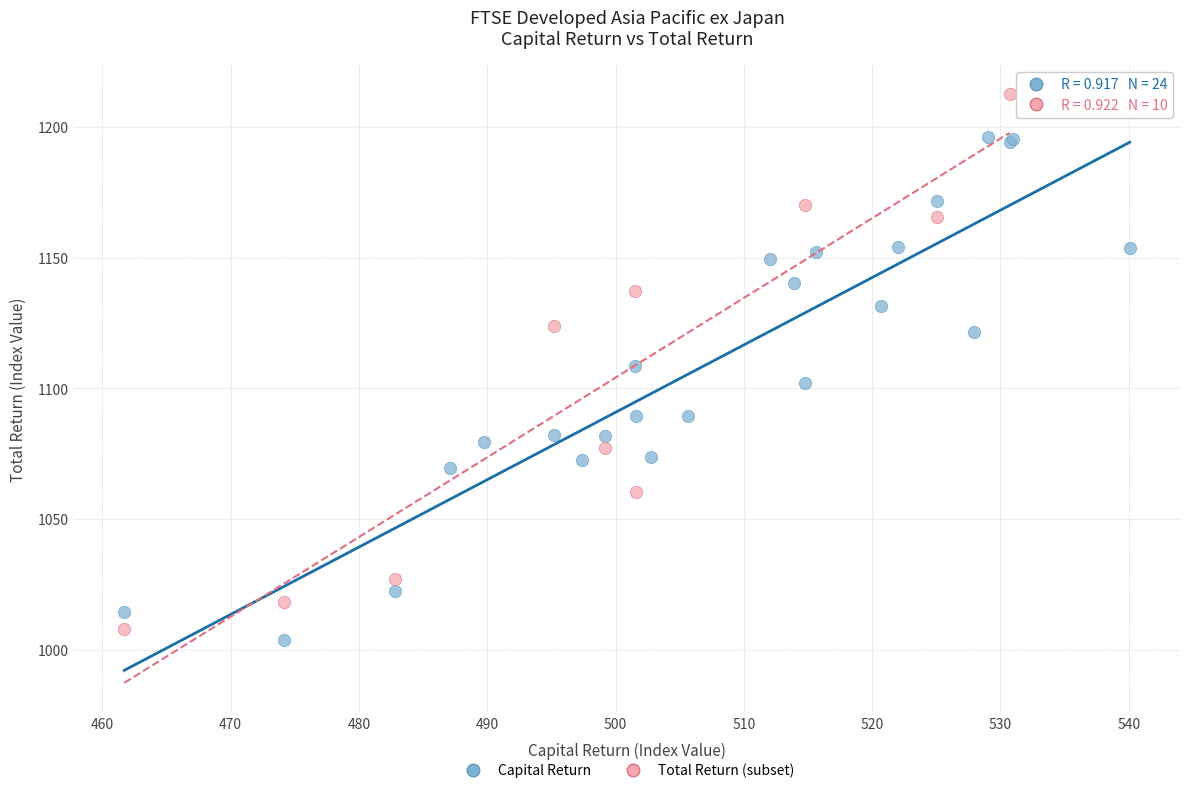

Which series reaches the maximum Y coordinate?

Total Return (subset)